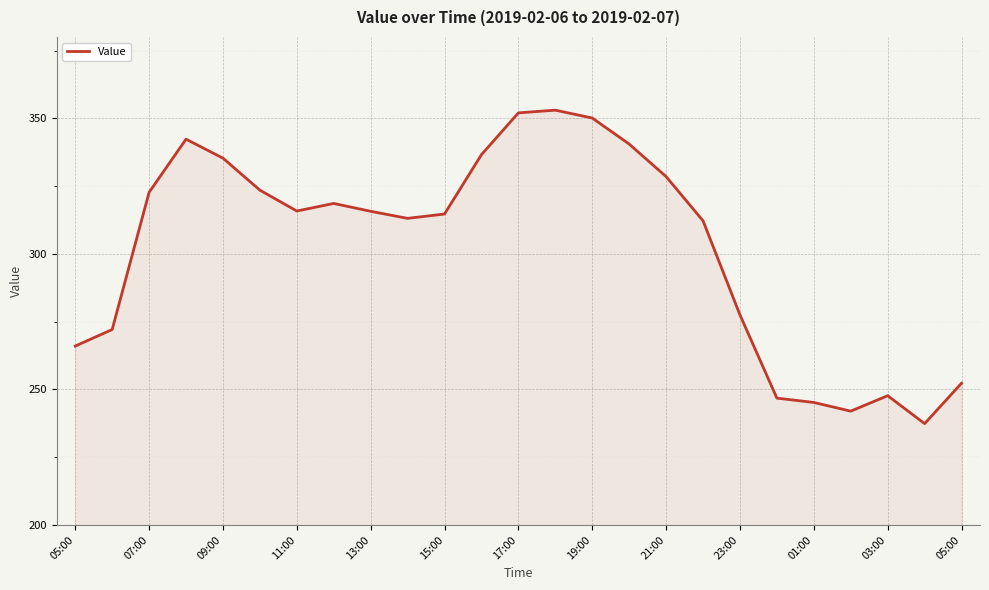

What is the difference between the maximum and minimum values?

115.6